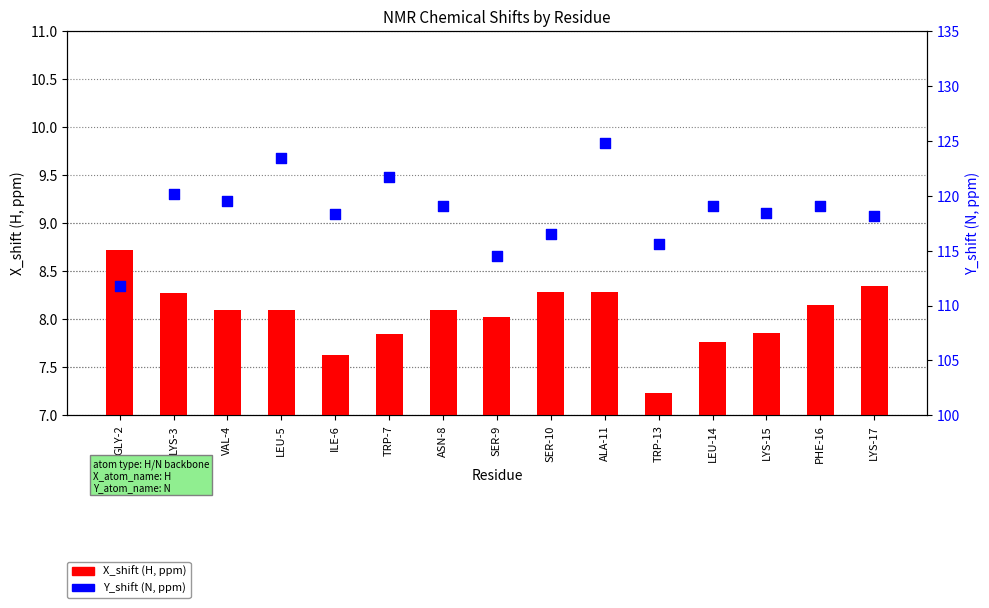

Is the value of X_shift (H, ppm) at SER-10 greater than the value of Y_shift (N, ppm) at LYS-15?

No